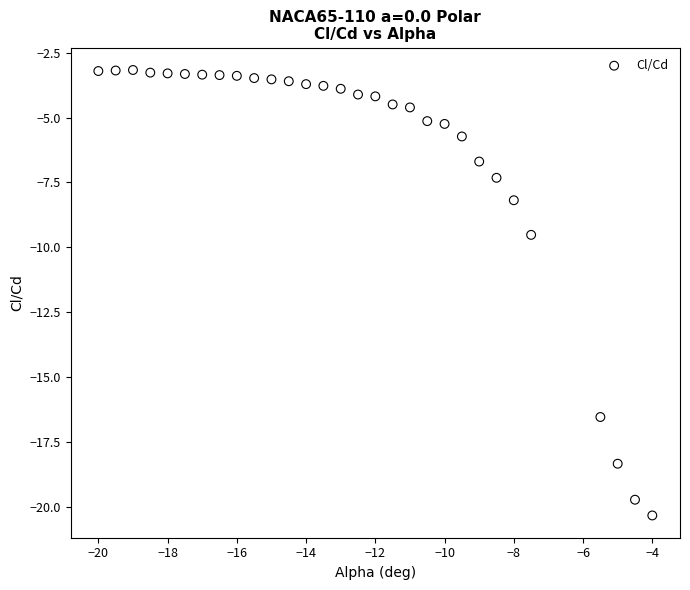

What Y value in the scatter plot is closest to -11?

-9.5